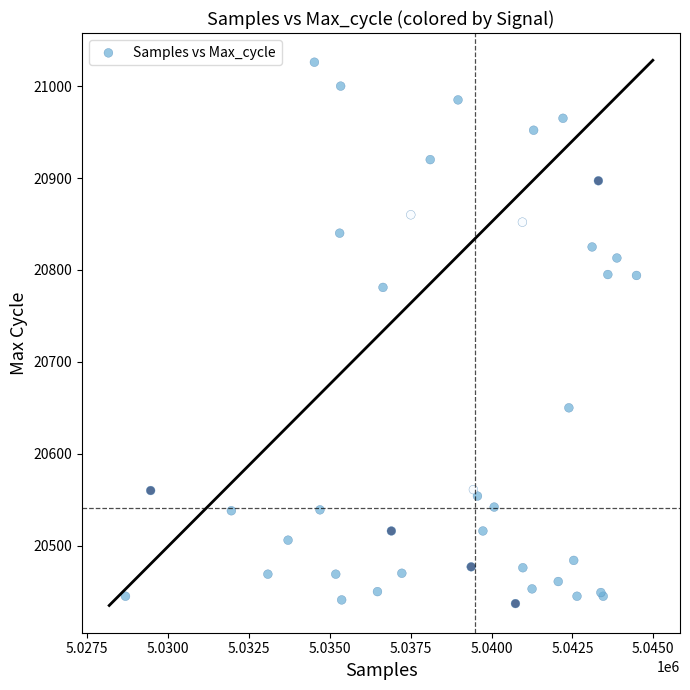

What Y value in the scatter plot is closest to 20731?

20781